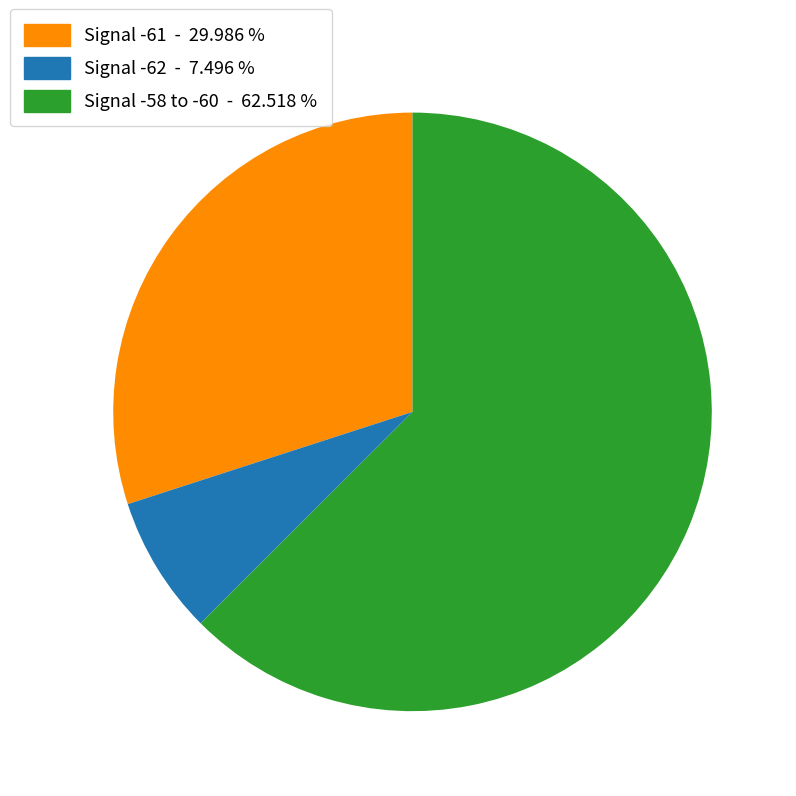

How many segments does this pie chart have?

3